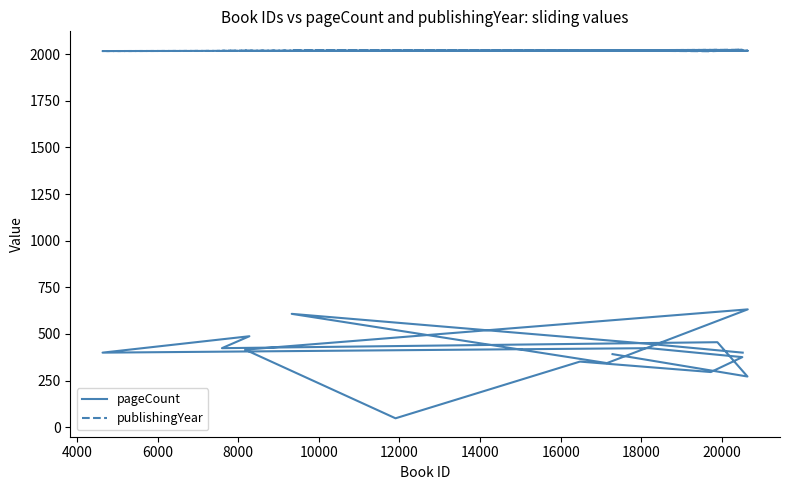

How many interior local valleys does the publishingYear series have?

4